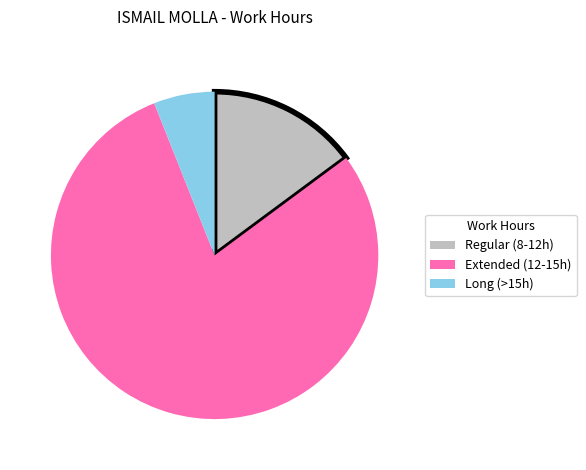

True or false: Regular (8-12h) accounts for 1% of the total.

False